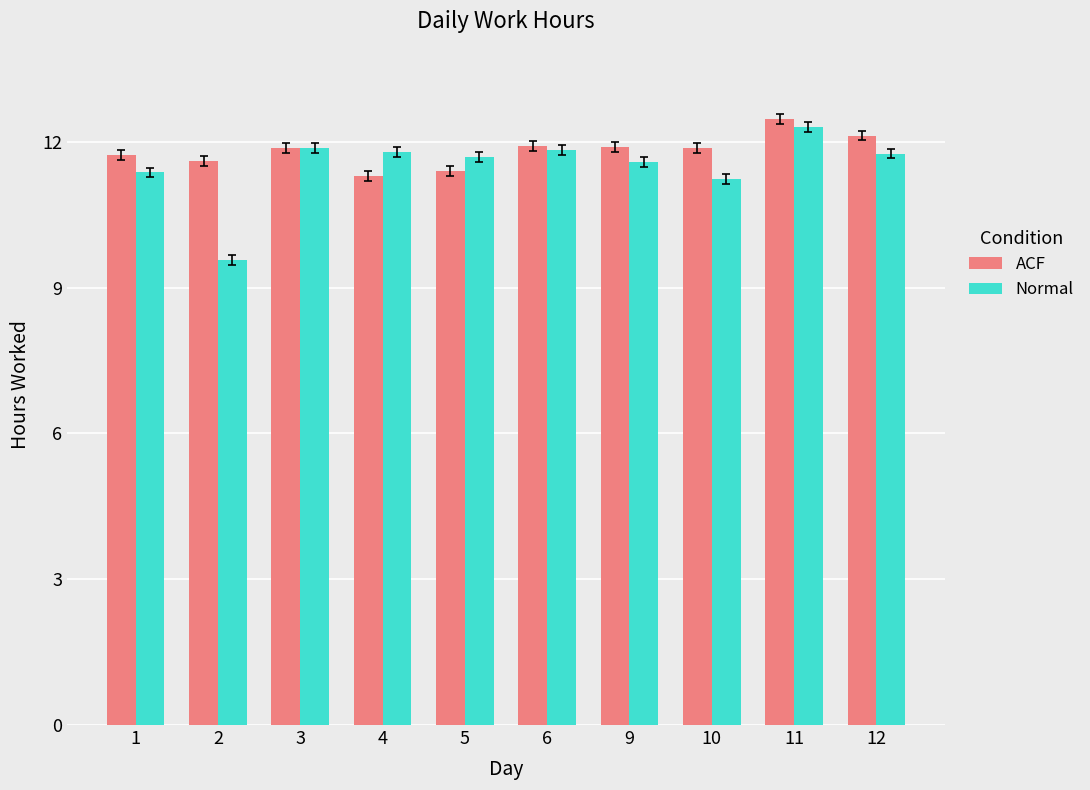

What is the average value of the ACF series?

11.8